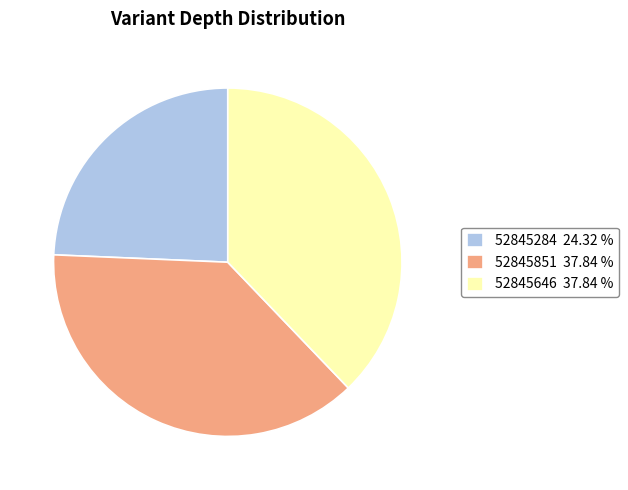

Combined, do 52845284 and 52845646 account for over 50%?

Yes